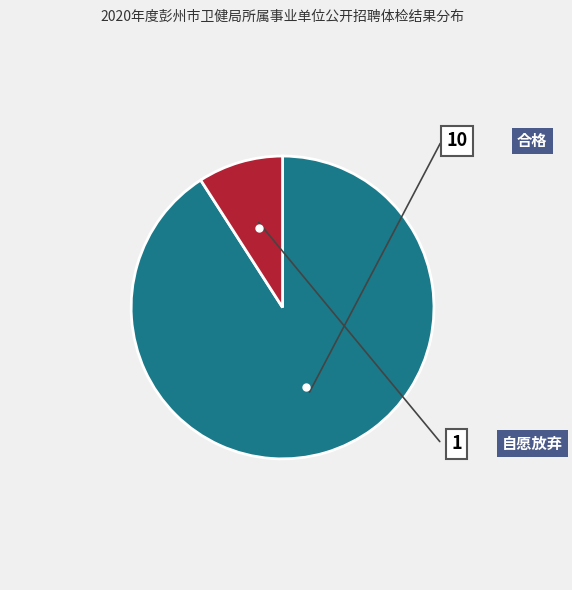

To the nearest percent, what portion does 合格 represent?

91%